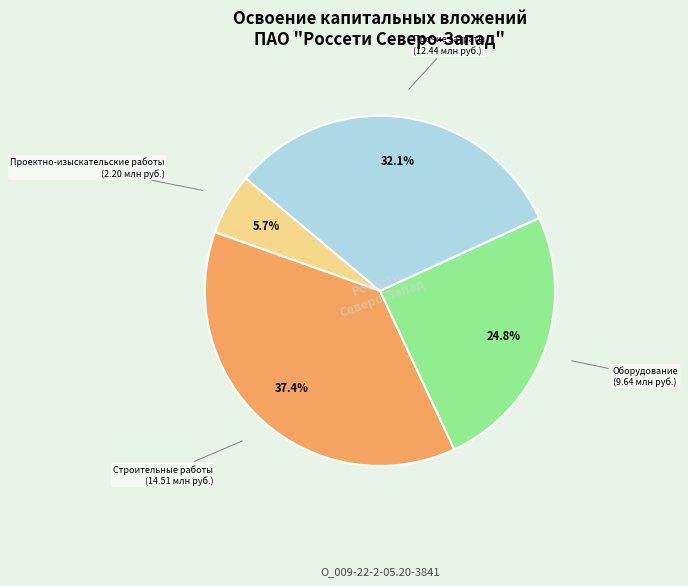

The Проектно-изыскательские работы slice represents 14% of the pie. True or false?

False